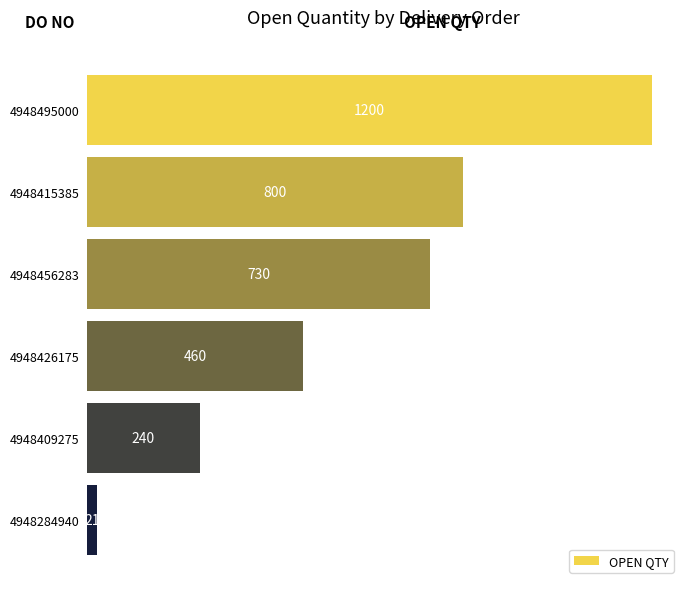

List the labels in order of value, smallest first.

4948284940, 4948409275, 4948426175, 4948456283, 4948415385, 4948495000